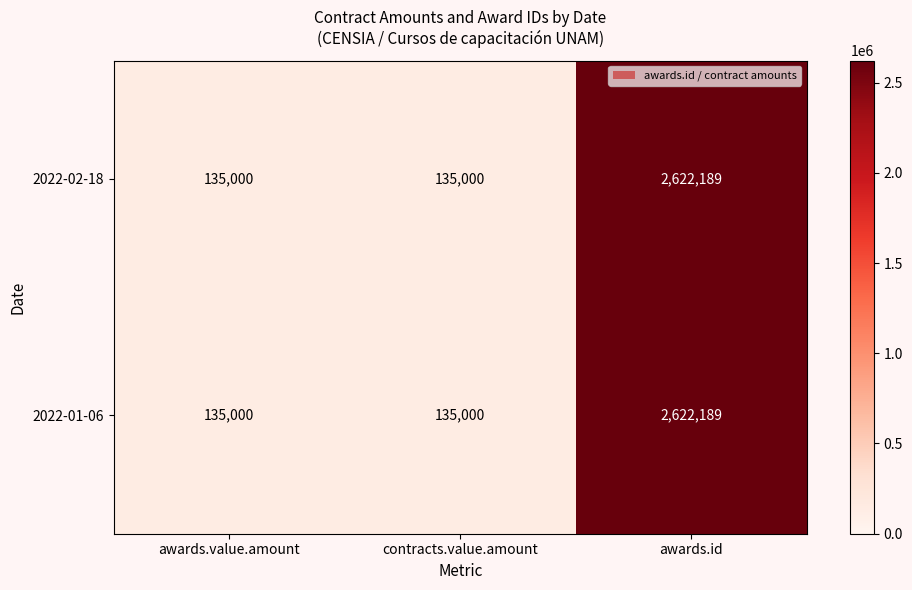

How many distinct data groups are displayed?

2